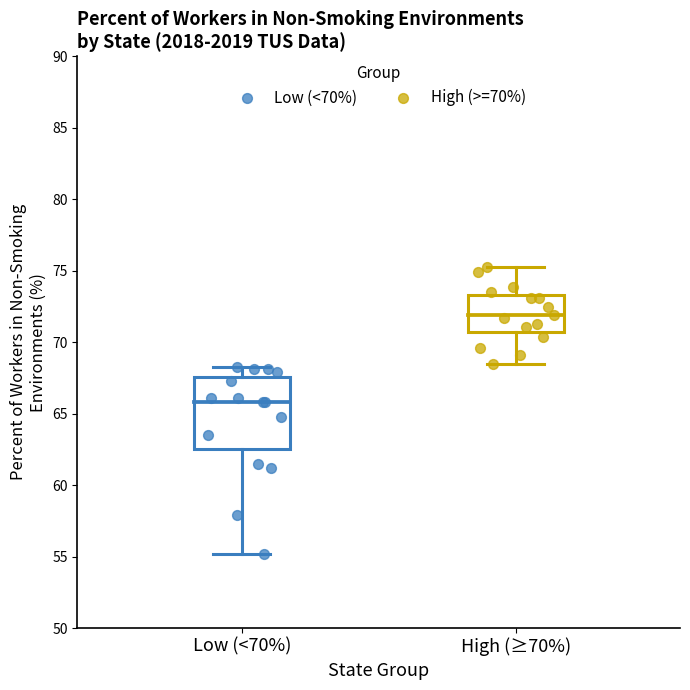

Which series has the widest spread of Y values?

Low (<70%)